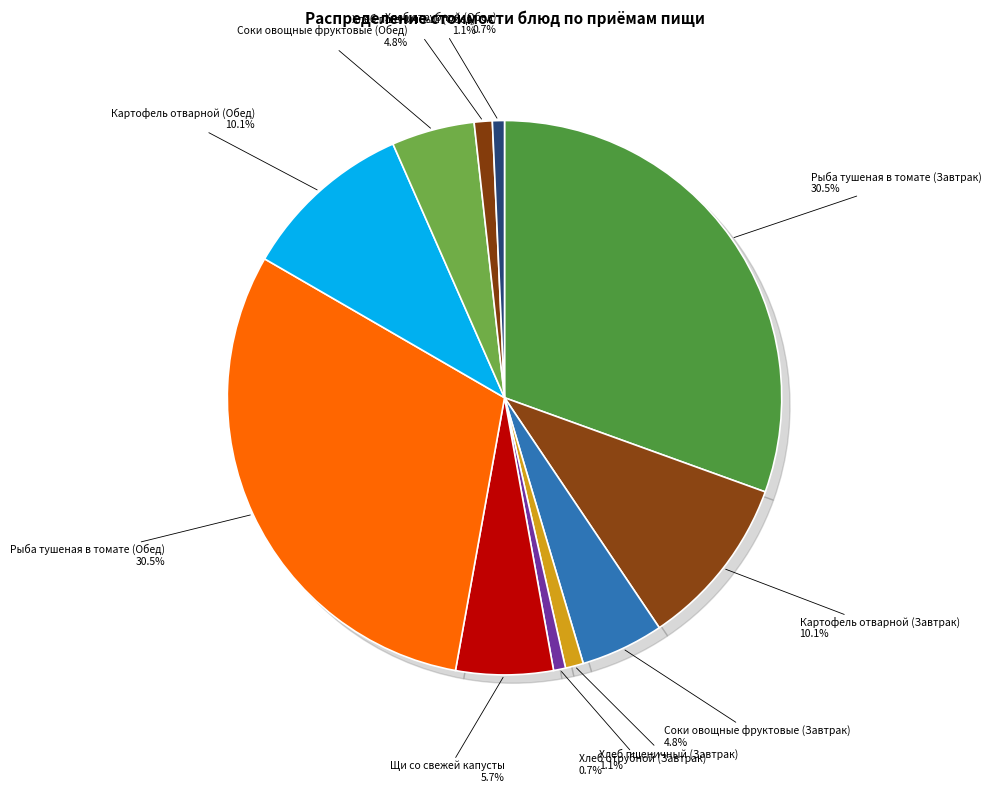

Does Соки овощные фруктовые (Завтрак) account for over 50% of the chart?

No